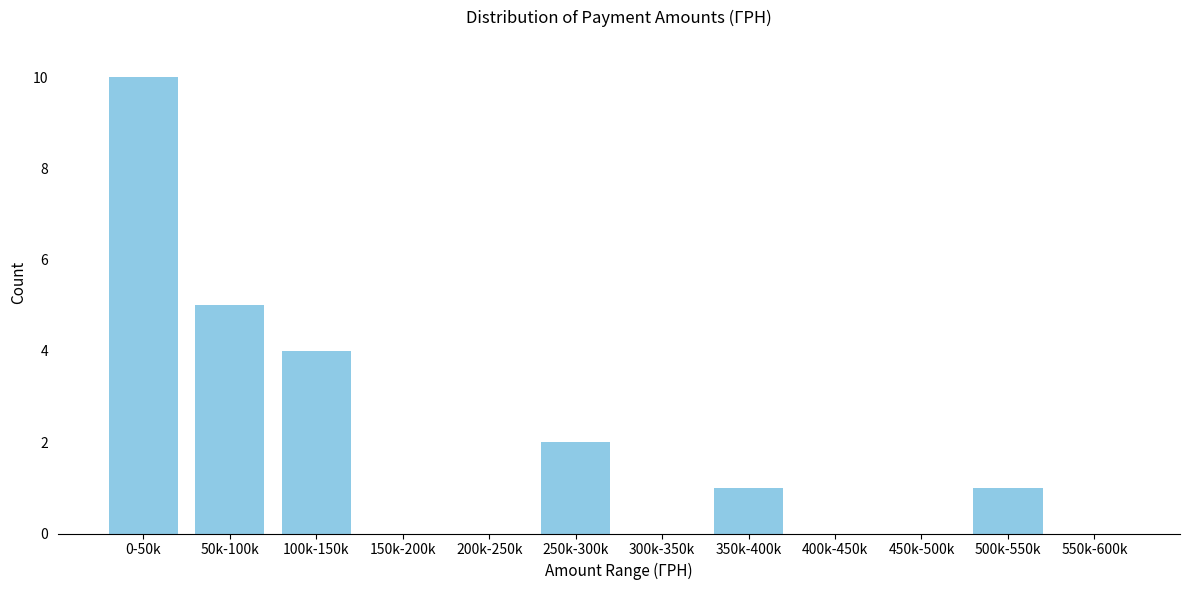

Reading left to right, what are all the values shown in this chart?

0-50k=10	50k-100k=5	100k-150k=4	150k-200k=0	200k-250k=0	250k-300k=2	300k-350k=0	350k-400k=1	400k-450k=0	450k-500k=0	500k-550k=1	550k-600k=0